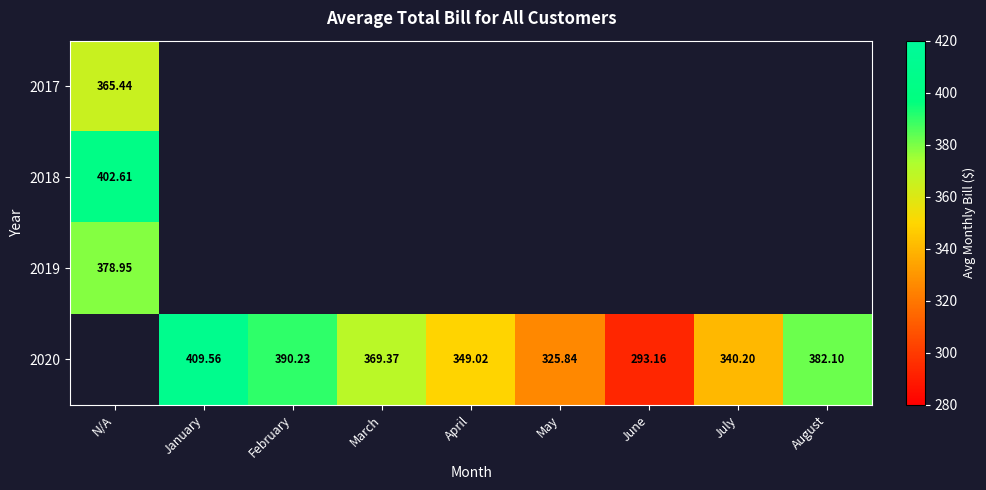

At which label is 2017 closest to 365?

N/A